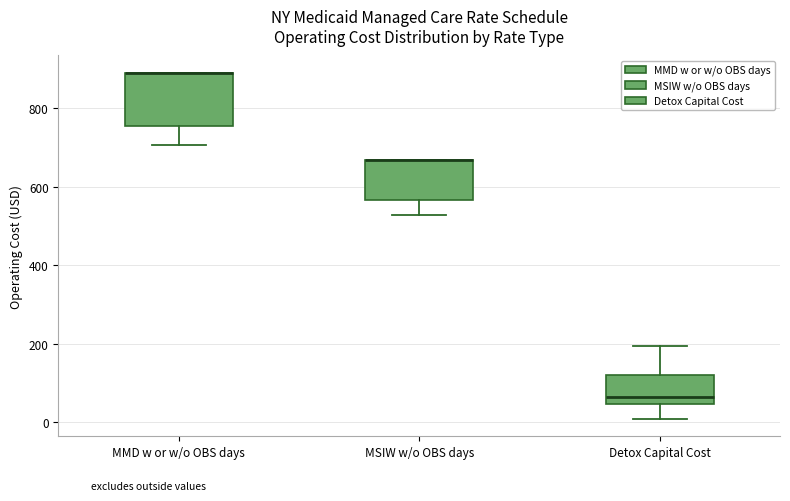

Reading left to right, read every box against the y-axis: the position of its median line, the range the box covers, and the ends of its whiskers. The values are not printed on the chart, so give them approximately, as read against the axis.

MMD w or w/o OBS days: median 880 (drawn on the box's upper edge), box 760 to 880, whiskers 700 to 880
MSIW w/o OBS days: median 660 (drawn on the box's upper edge), box 560 to 660, whiskers 520 to 660
Detox Capital Cost: median 60, box 40 to 120, whiskers 0 to 200